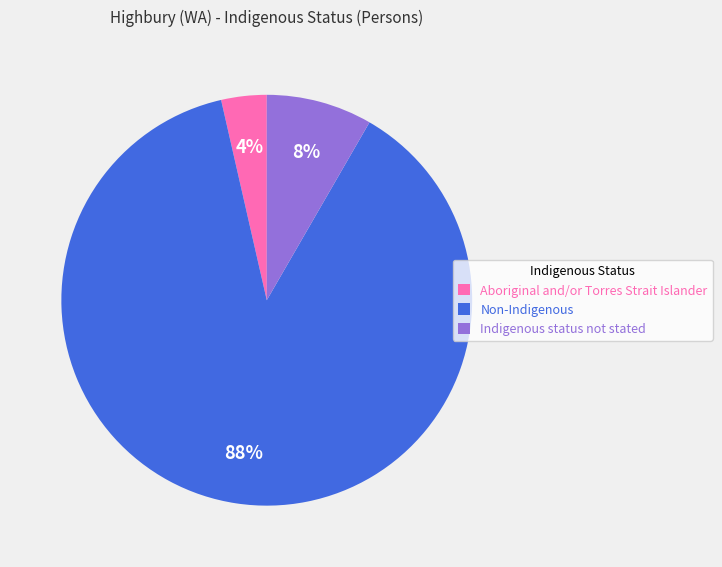

To the nearest percent, what is the combined percentage of Aboriginal and/or Torres Strait Islander and Non-Indigenous?

92%